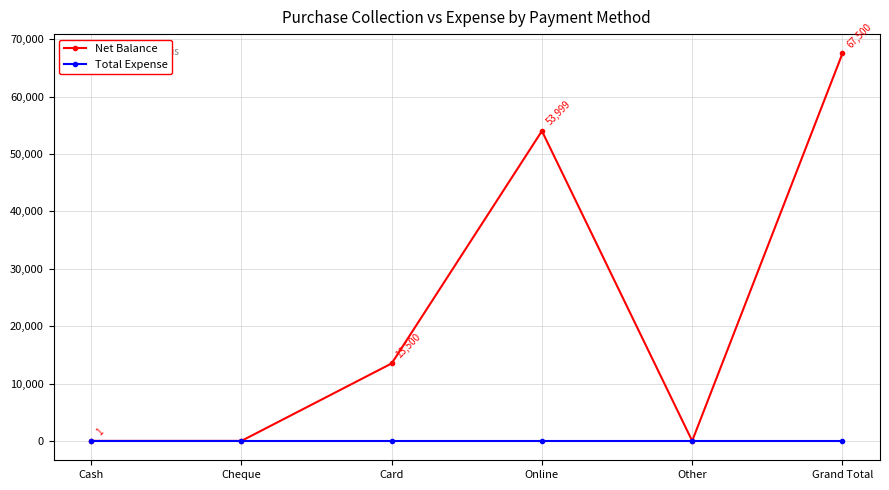

What are all the series names shown in the legend?

Net Balance, Total Expense